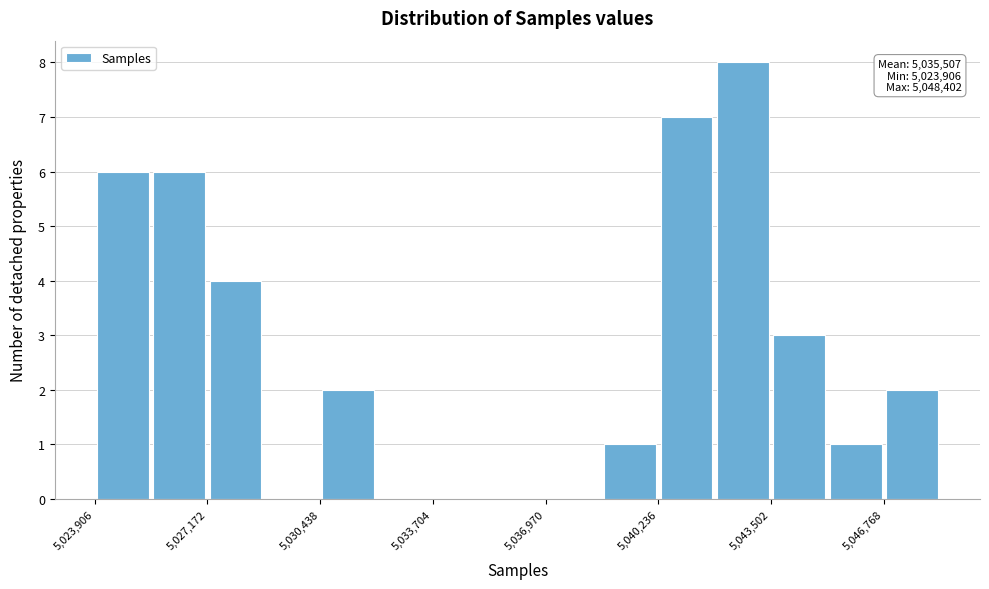

Around what value on the x-axis is the tallest bar? Give the approximate position of its centre, as read against the axis.

5042500